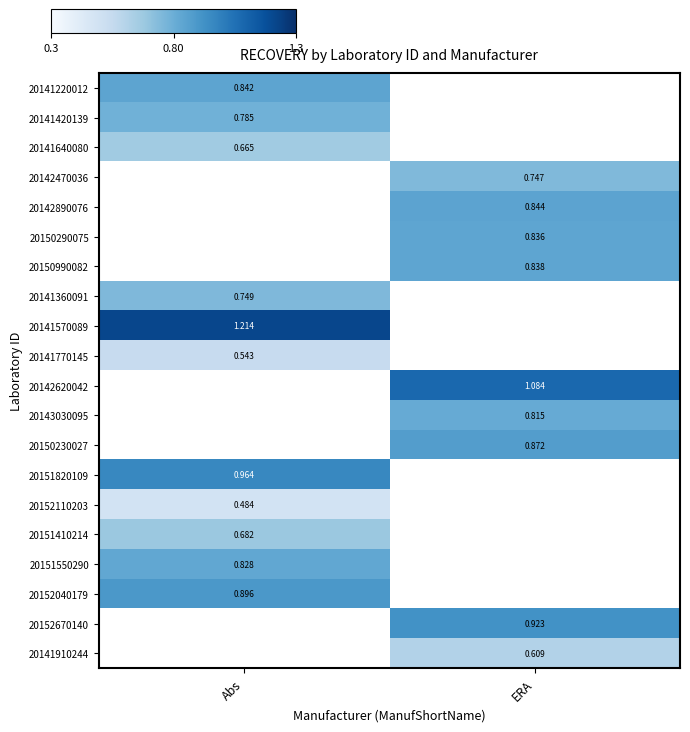

Is the value of 20143030095 at ERA greater than the value of 20151410214 at Abs?

Yes